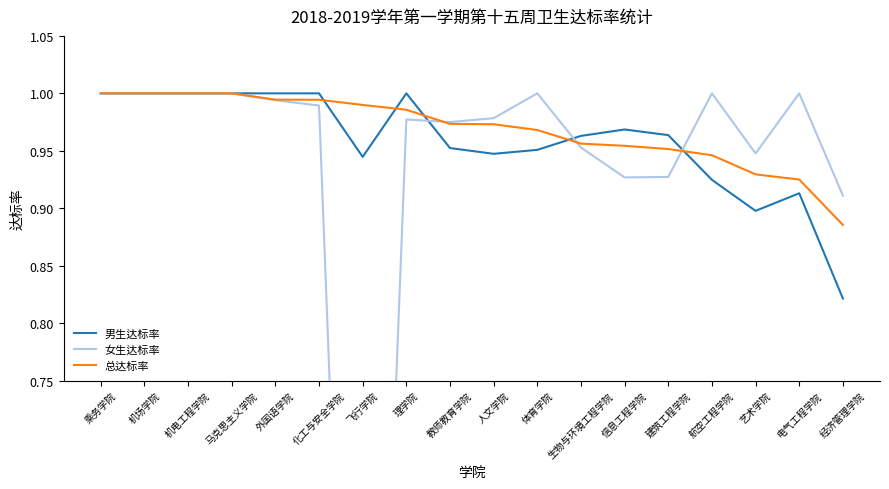

Rank the series at 生物与环境工程学院 from lowest to highest value.

女生达标率, 总达标率, 男生达标率